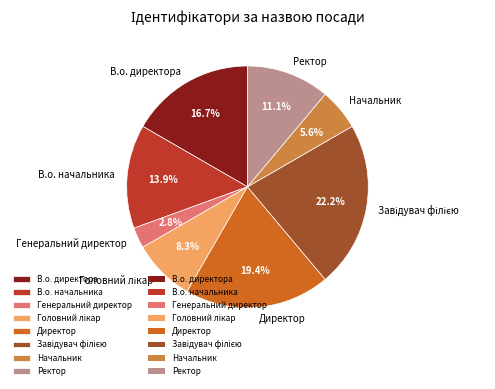

Does any single category account for the majority?

No